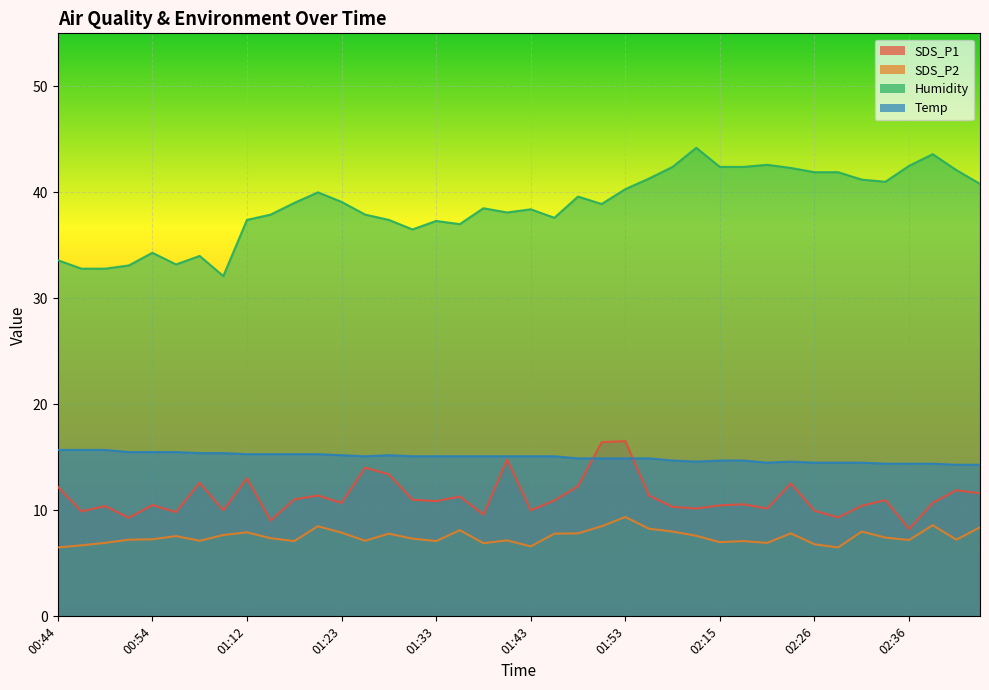

Between 02:40 and 00:49, which is larger?

02:40